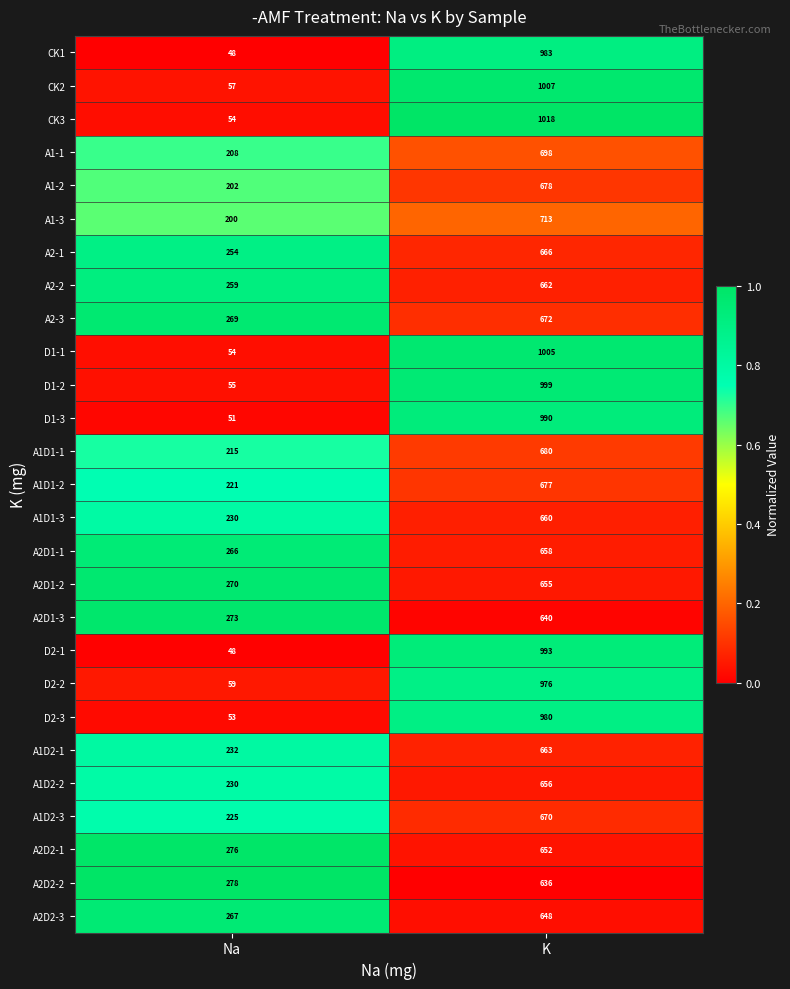

Which series has the largest total across all categories?

CK3